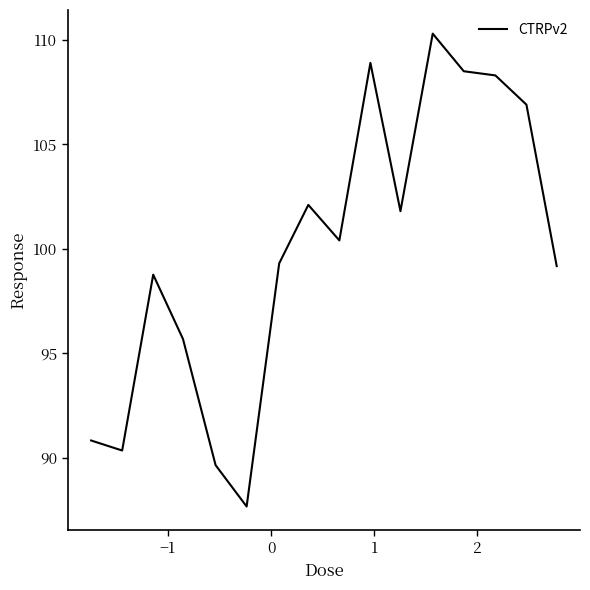

Reading right to left, what are all the values shown in this chart?

99.2	106.9	108.3	108.5	110.3	101.8	108.9	100.4	102.1	99.3	87.7	89.6	95.7	98.8	90.3	90.8